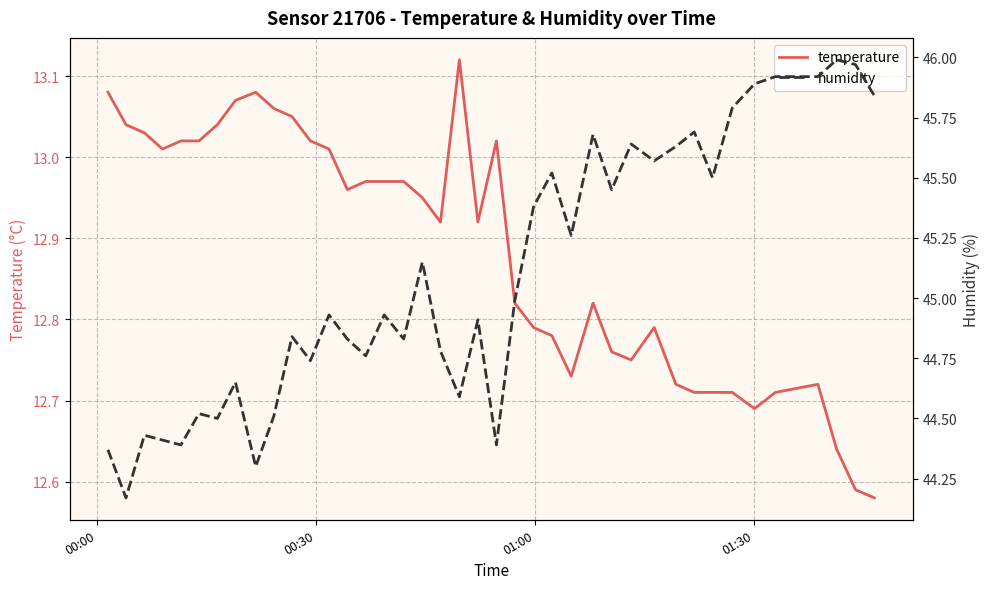

Reading left to right, list all the values displayed in this chart.

temperature: 13.1	13.0	13.0	13.0	13.0	13.0	13.0	13.1	13.1	13.1	13.1	13.0	13.0	13.0	13.0	13.0	13.0	12.9	12.9	13.1	12.9	13.0	12.8	12.8	12.8	12.7	12.8	12.8	12.8	12.8	12.7	12.7	12.7	12.7	12.7	12.7	12.7	12.6	12.6	12.6
humidity: 44.4	44.2	44.4	44.4	44.4	44.5	44.5	44.6	44.3	44.5	44.8	44.7	44.9	44.8	44.8	44.9	44.8	45.1	44.8	44.6	44.9	44.4	45.0	45.4	45.5	45.3	45.7	45.5	45.6	45.6	45.6	45.7	45.5	45.8	45.9	45.9	45.9	46.0	46.0	45.8